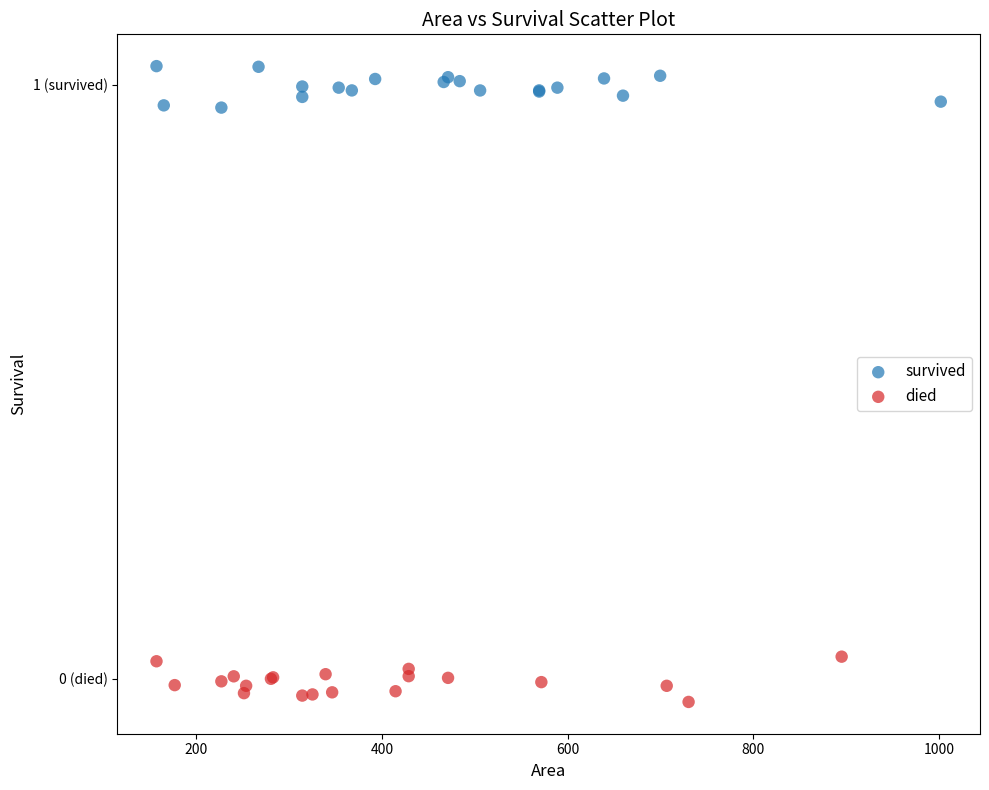

What are all the series names shown in the legend?

survived, died